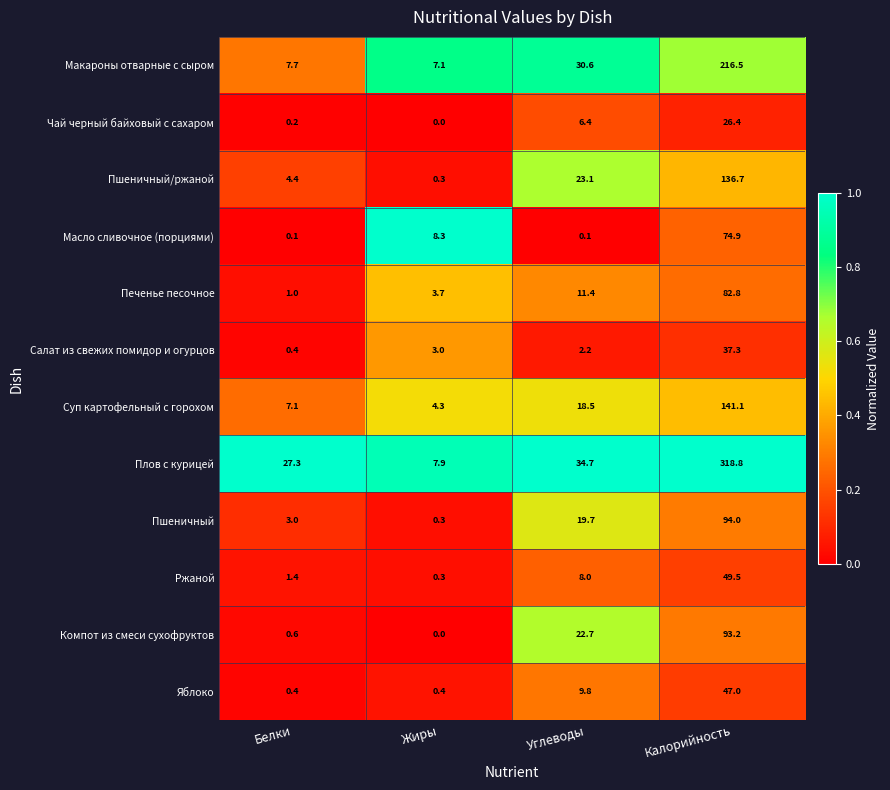

What is the approximate value of Печенье песочное at Калорийность?

82.8